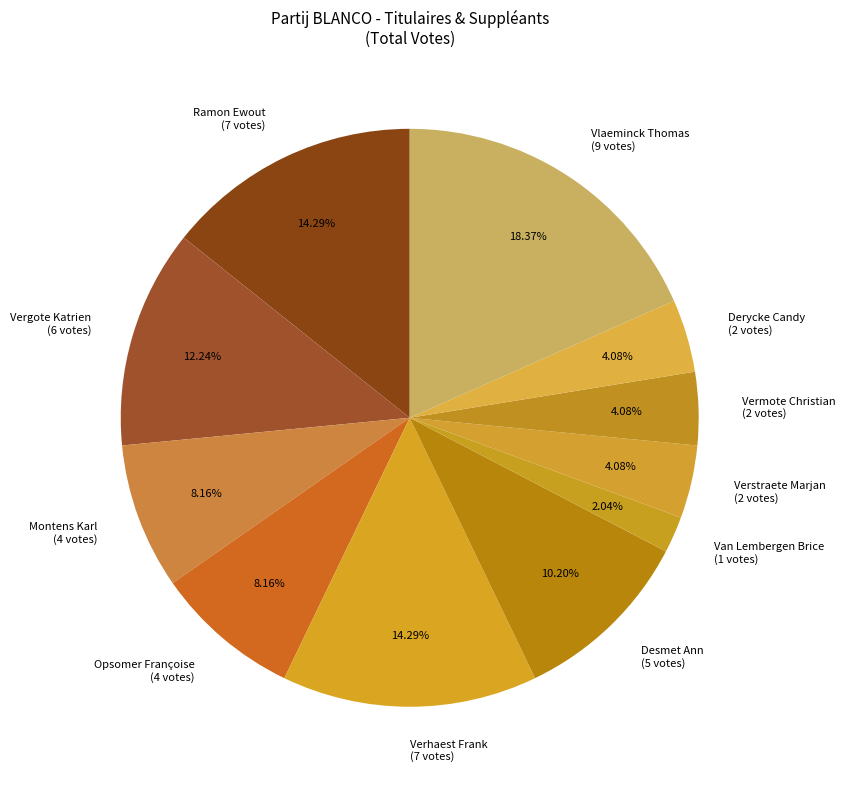

Between Ramon Ewout (7 votes) and Derycke Candy (2 votes), which is larger?

Ramon Ewout (7 votes)